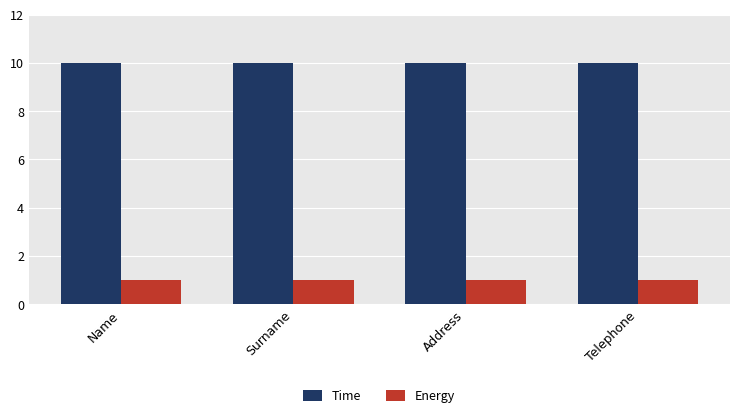

True or false: Time has a value of 10 at Surname.

True